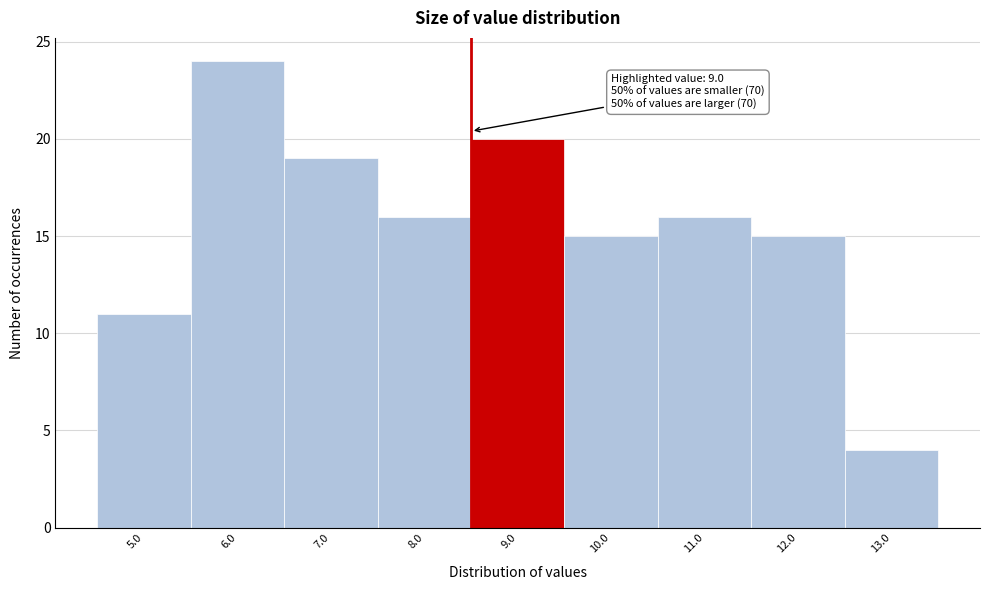

Reading left to right, what are all the values shown in this chart?

5.0=11	6.0=24	7.0=19	8.0=16	9.0=20	10.0=15	11.0=16	12.0=15	13.0=4